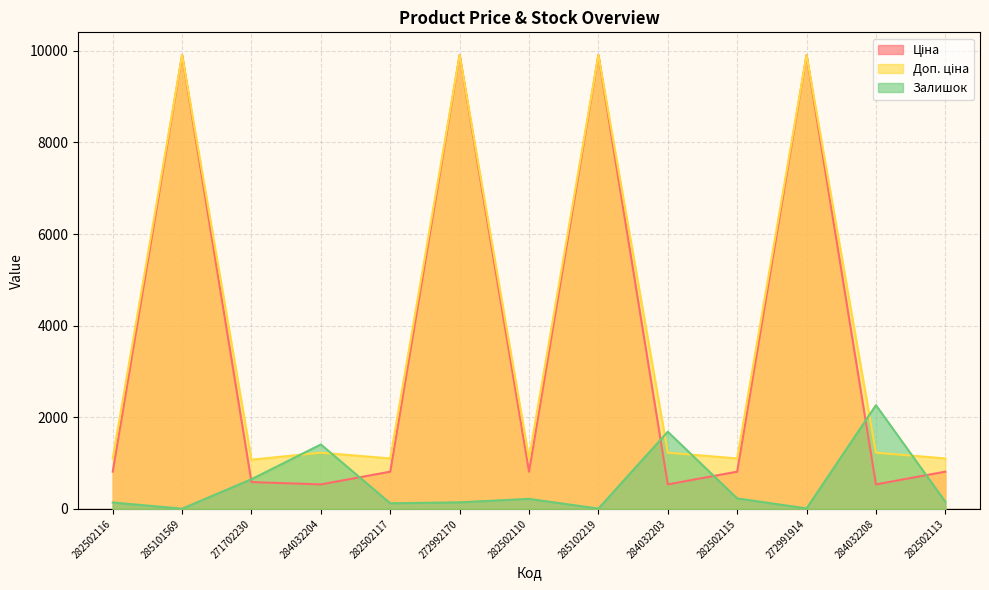

Rank the series at 284032204 from lowest to highest value.

Ціна, Доп. ціна, Залишок